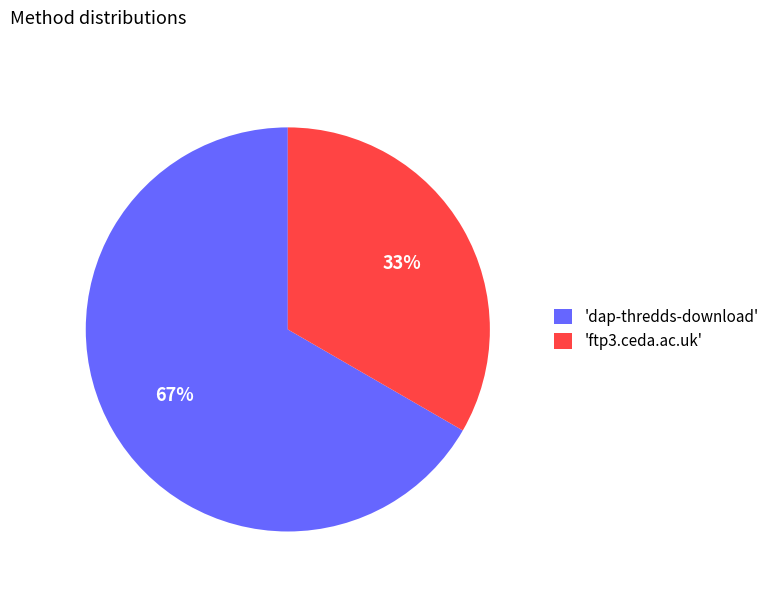

To the nearest percent, what portion does 'dap-thredds-download' represent?

67%